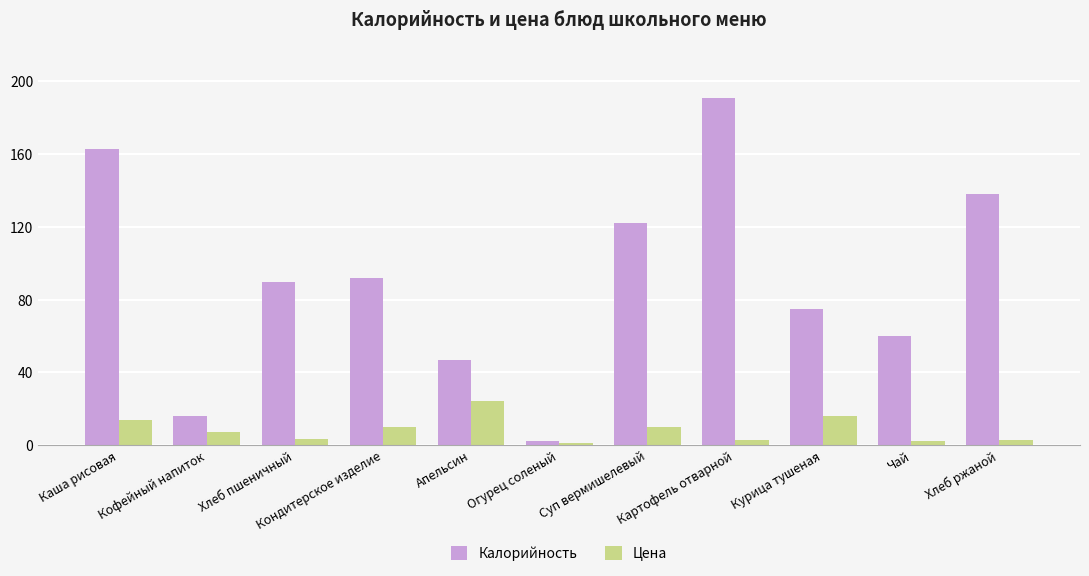

At which category is the sum across all series the highest?

Картофель отварной